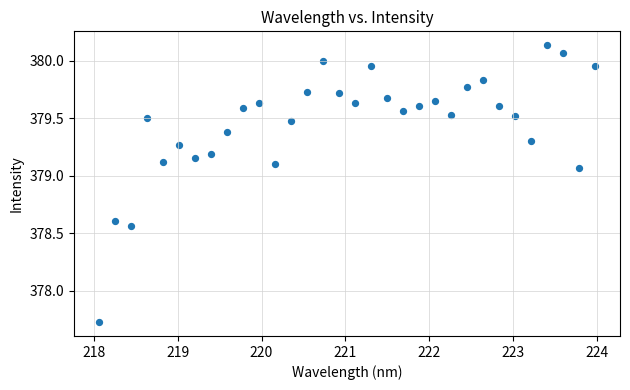

What Y value in the scatter plot is closest to 378?

377.7